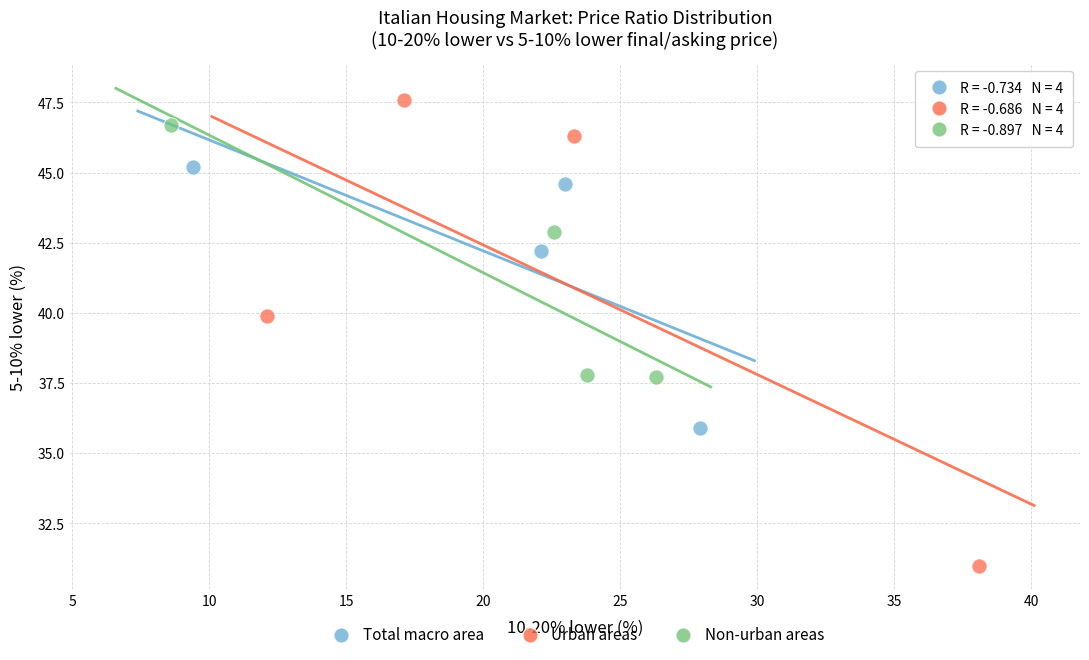

Which series reaches the maximum Y coordinate?

Urban areas